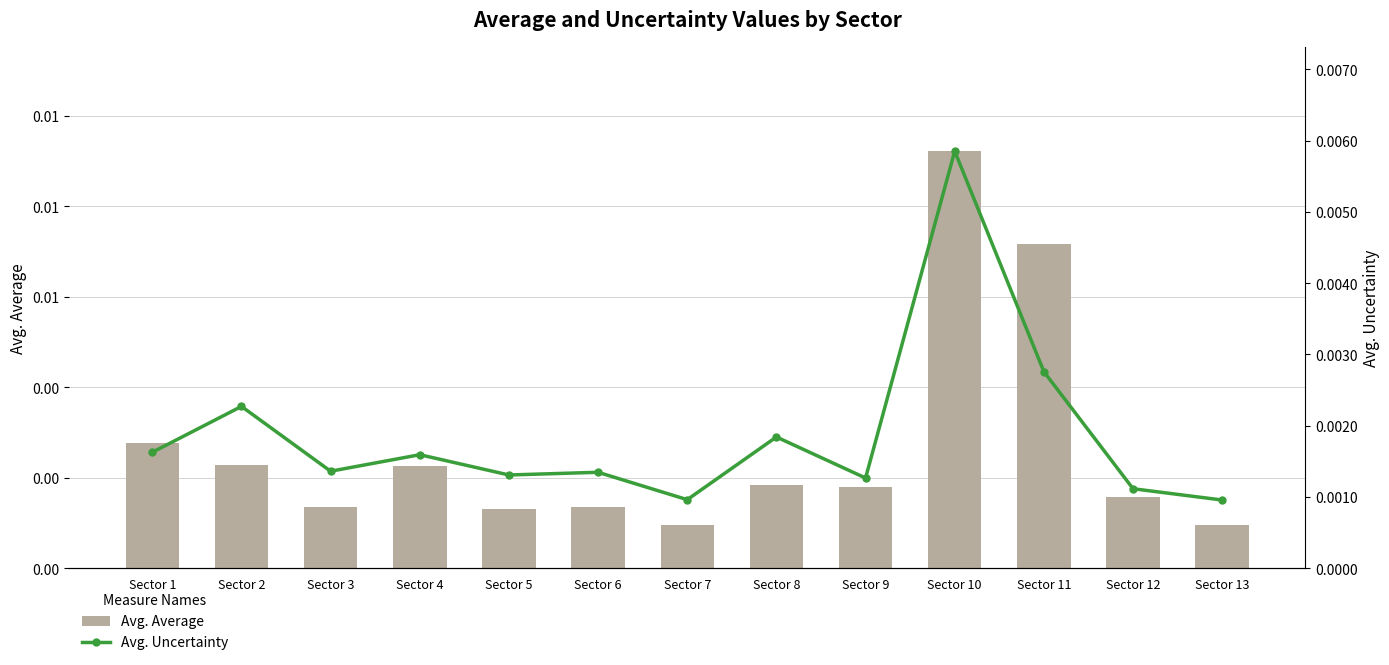

Which series has the largest range (max minus min)?

Avg. Average